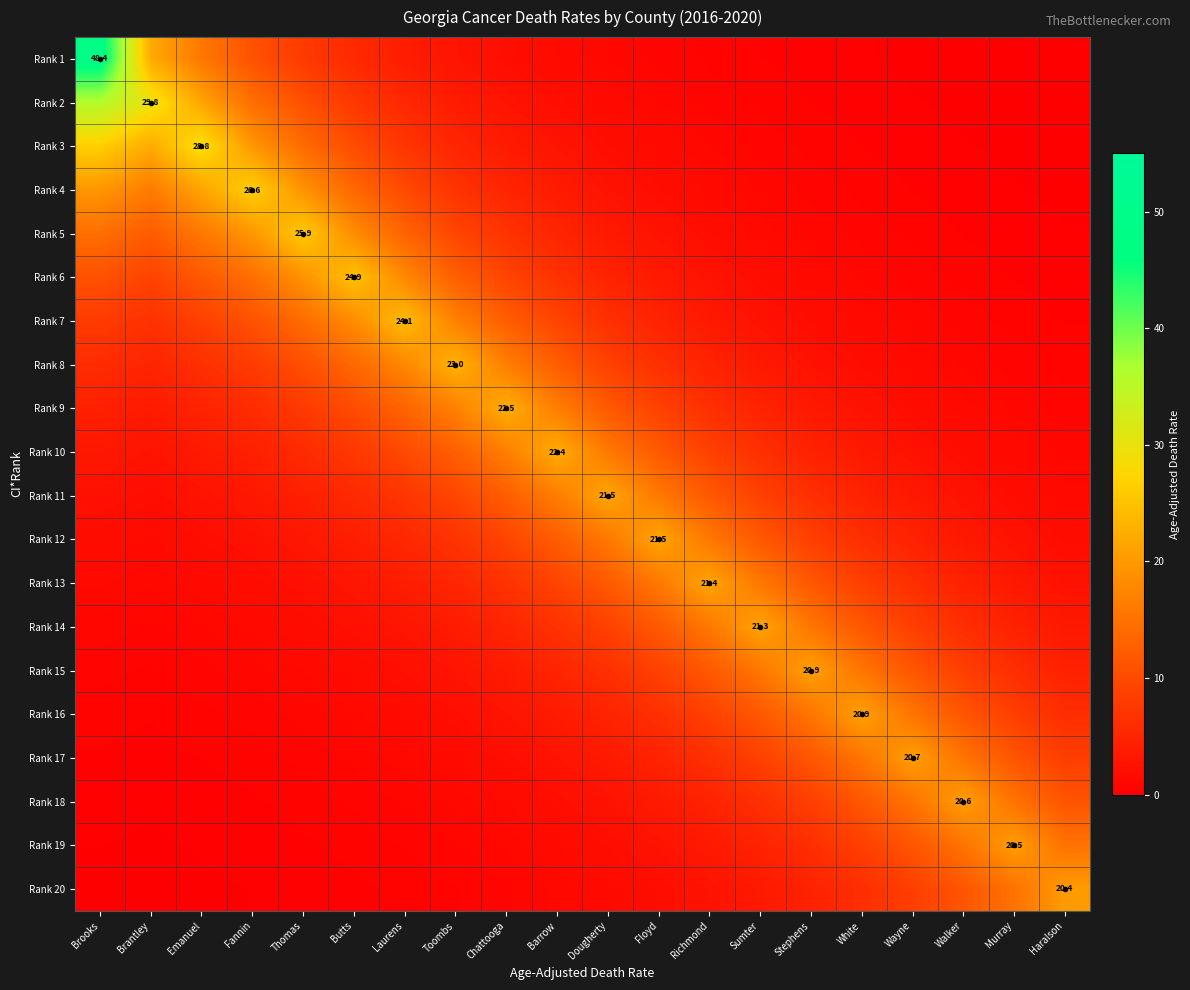

What is the total value across all series at Laurens?

149.1